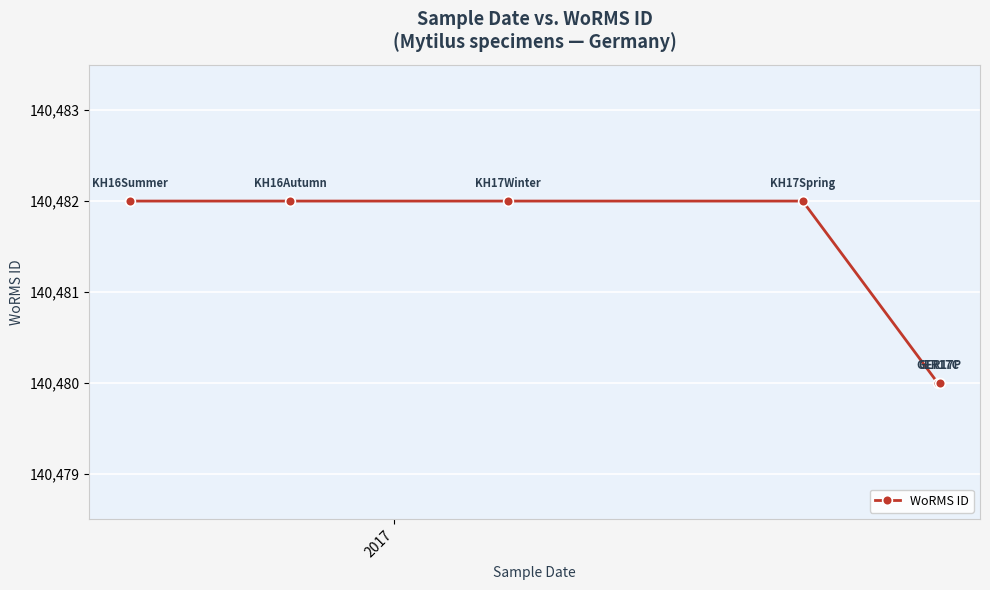

What is the smallest value displayed?

140480